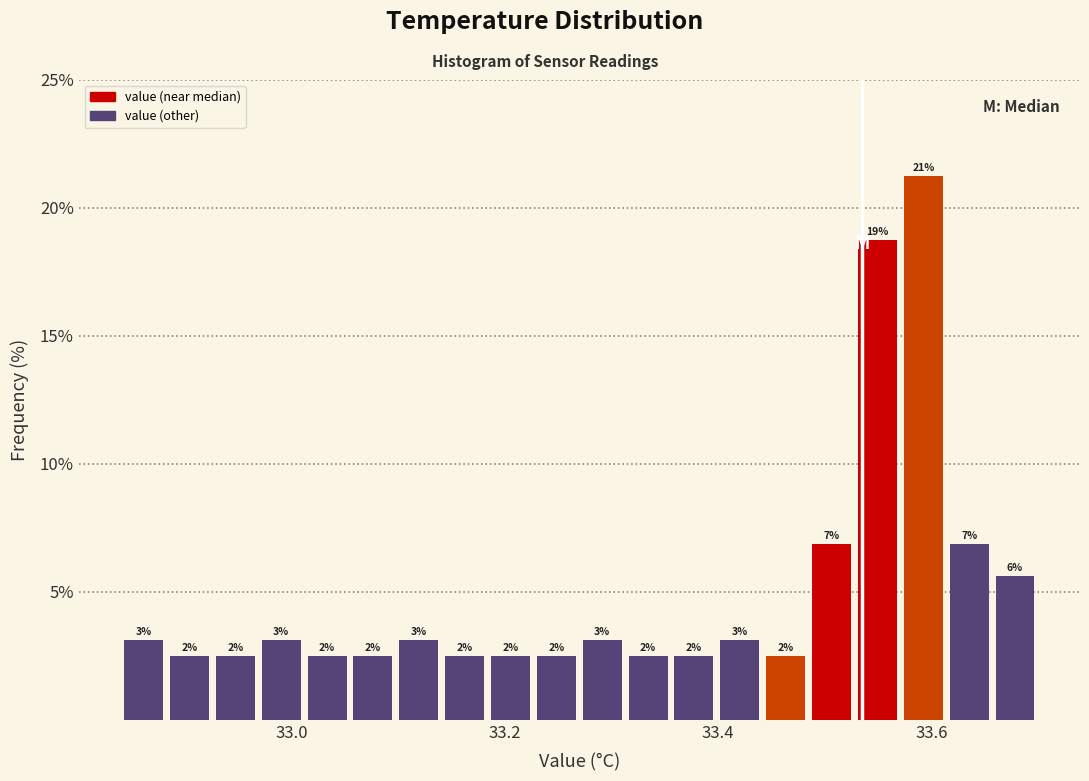

Read against the x-axis, roughly where is the centre of the tallest bar?

33.60